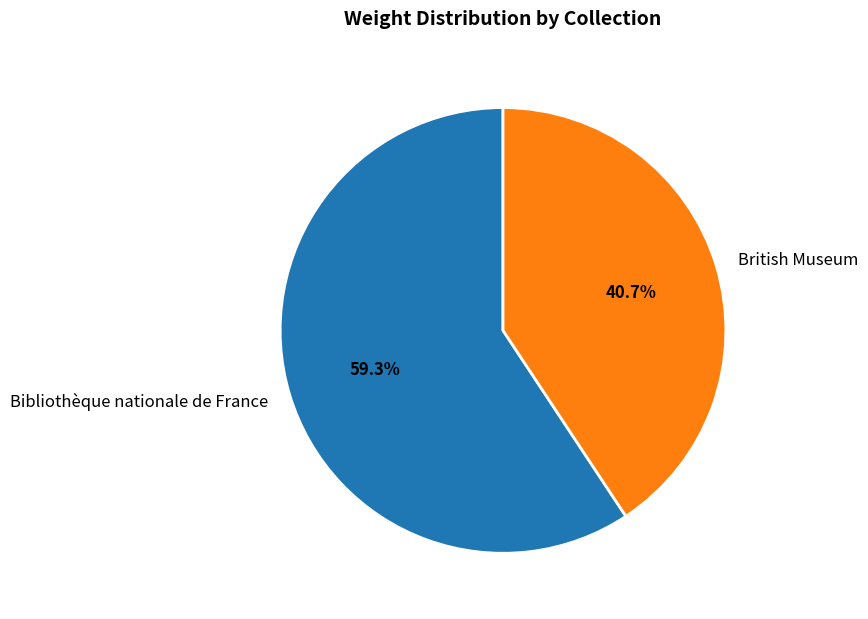

Which slice is the largest?

Bibliothèque nationale de France